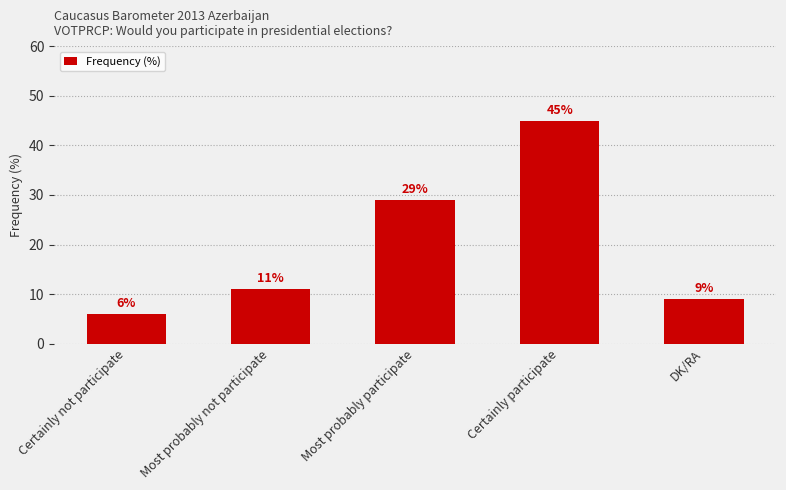

List the labels in order of value, smallest first.

Certainly not participate, DK/RA, Most probably not participate, Most probably participate, Certainly participate